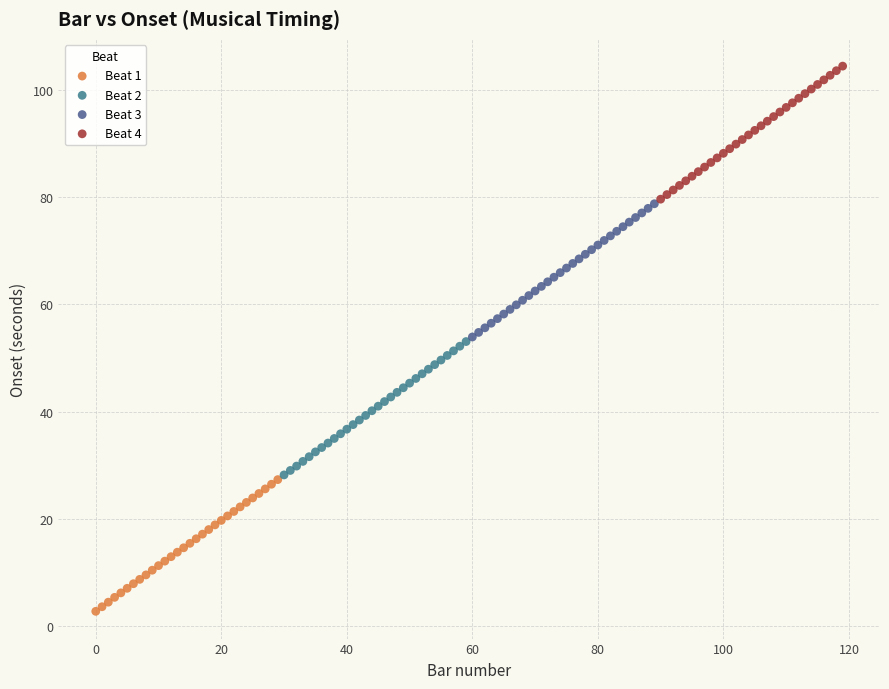

Which series contains the lowest Y value?

Beat 1